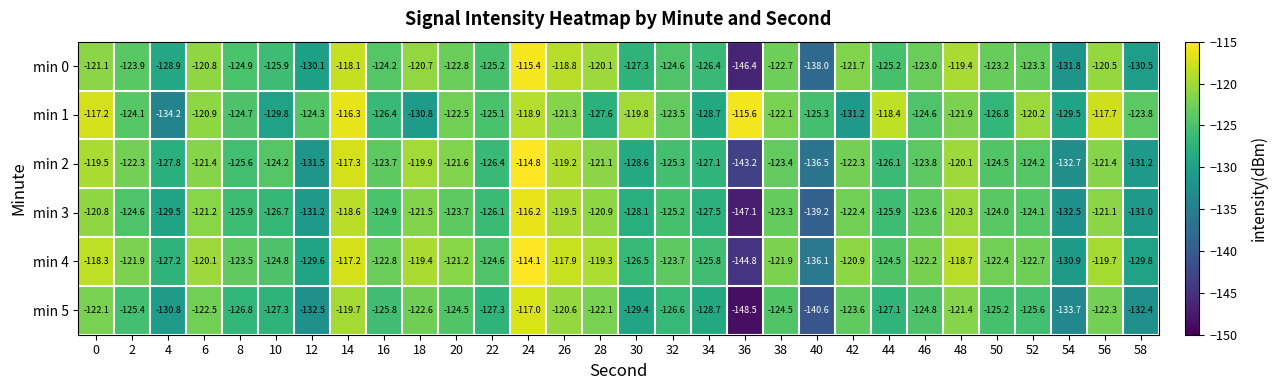

What is the total value across all series at 30?

-759.7